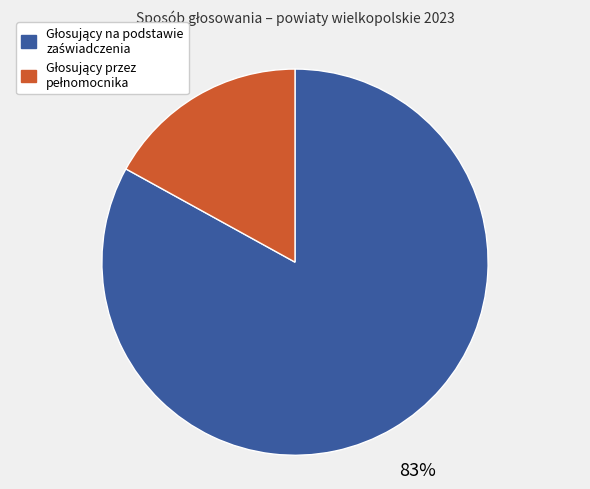

To the nearest percent, what is the average slice percentage?

50%